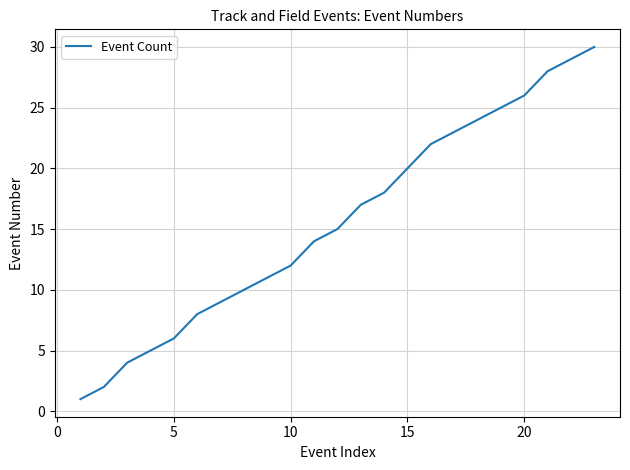

Does the chart display data point markers on the line(s)?

No